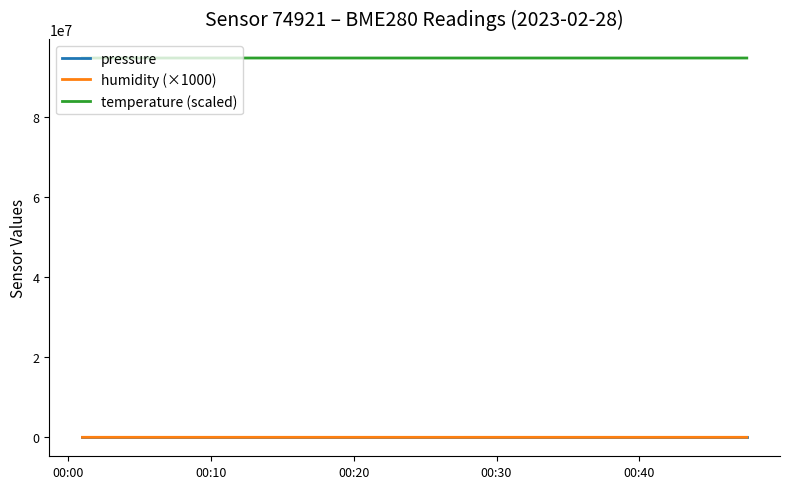

What is the sum of all temperature (scaled) values?

1895312230.0